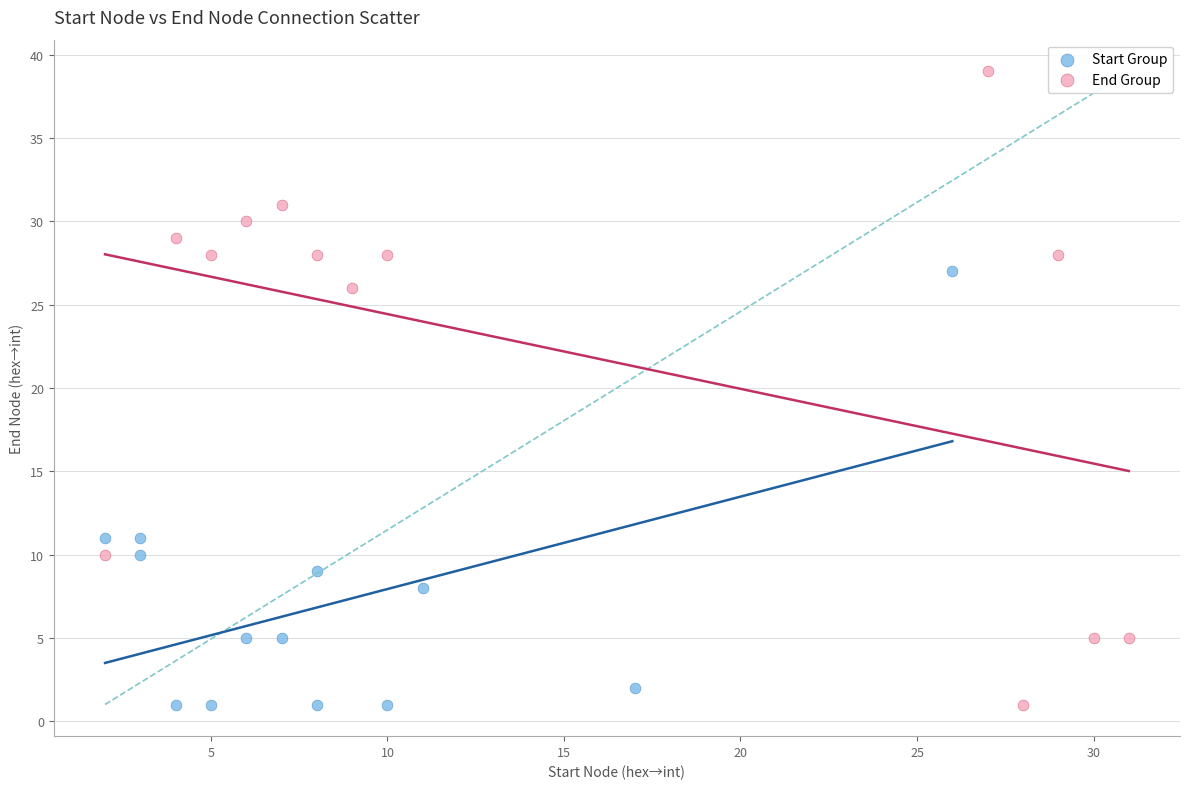

Which series has the widest spread of Y values?

End Group